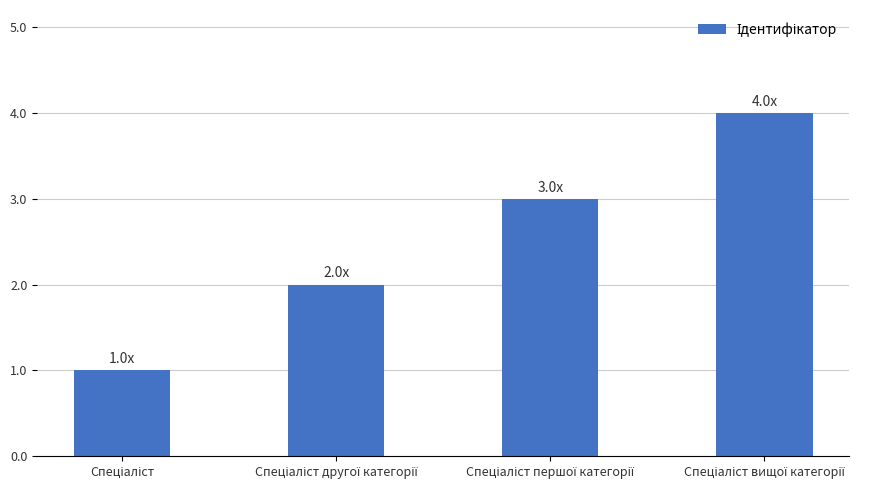

What is the greatest value displayed?

4